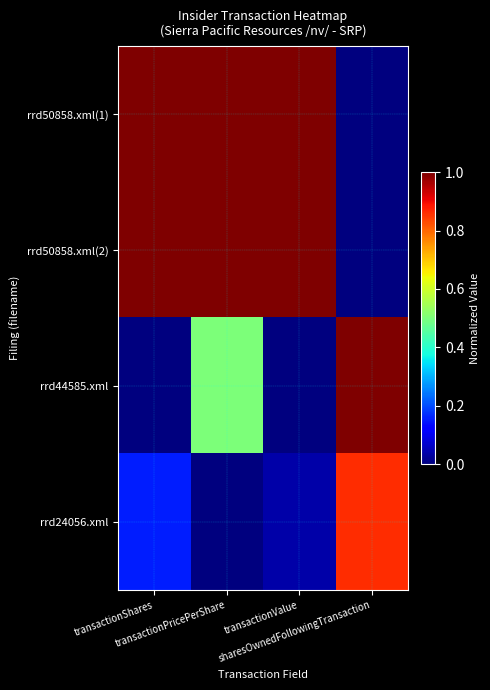

Reading left to right, transcribe all the data shown in this chart.

rrd50858.xml(1): transactionShares=1.0	transactionPricePerShare=1.0	transactionValue=1.0	sharesOwnedFollowingTransaction=0.0
rrd50858.xml(2): transactionShares=1.0	transactionPricePerShare=1.0	transactionValue=1.0	sharesOwnedFollowingTransaction=0.0
rrd44585.xml: transactionShares=0.0	transactionPricePerShare=0.5	transactionValue=0.0	sharesOwnedFollowingTransaction=1.0
rrd24056.xml: transactionShares=0.2	transactionPricePerShare=0.0	transactionValue=0.0	sharesOwnedFollowingTransaction=0.9